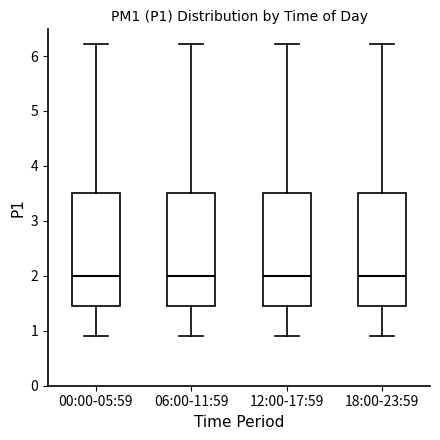

Reading left to right, read every box against the y-axis: the position of its median line, the range the box covers, and the ends of its whiskers. The values are not printed on the chart, so give them approximately, as read against the axis.

00:00-05:59: median 2.0, box 1.5 to 3.5, whiskers 0.9 to 6.2
06:00-11:59: median 2.0, box 1.5 to 3.5, whiskers 0.9 to 6.2
12:00-17:59: median 2.0, box 1.5 to 3.5, whiskers 0.9 to 6.2
18:00-23:59: median 2.0, box 1.5 to 3.5, whiskers 0.9 to 6.2